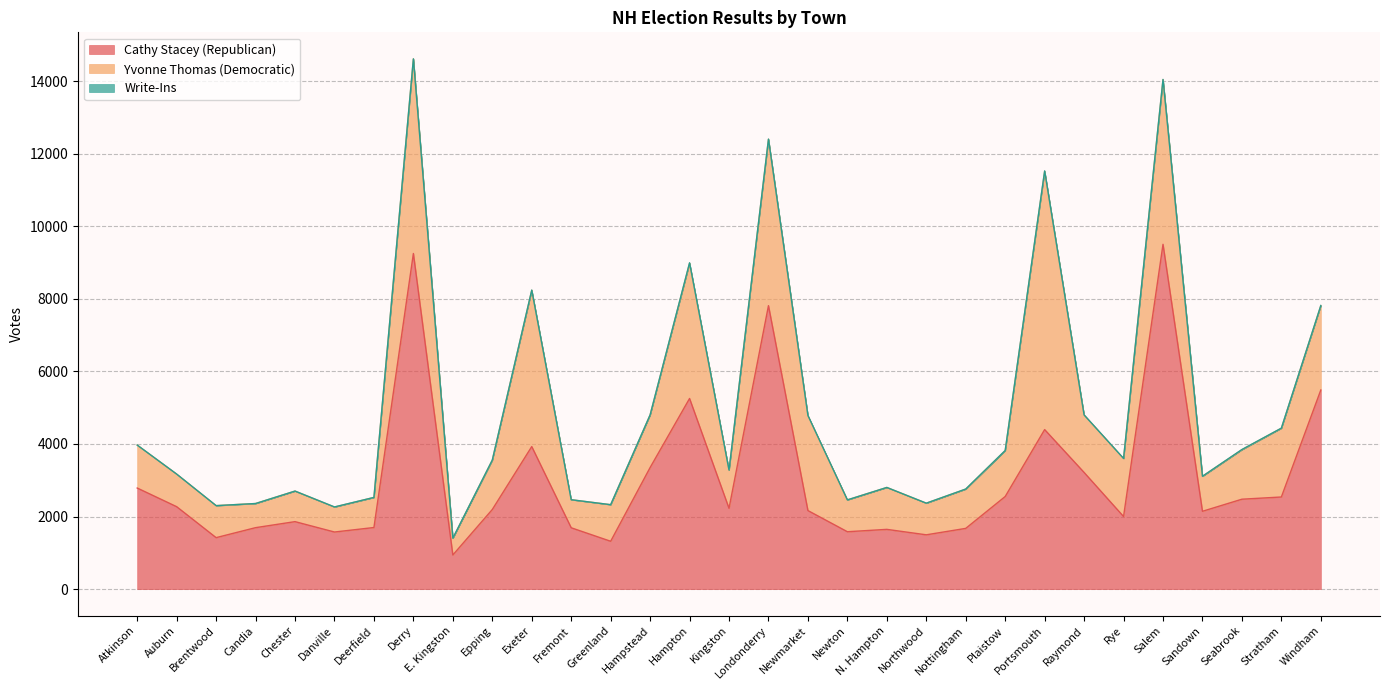

True or false: Write-Ins and Cathy Stacey (Republican) cross at least once.

False